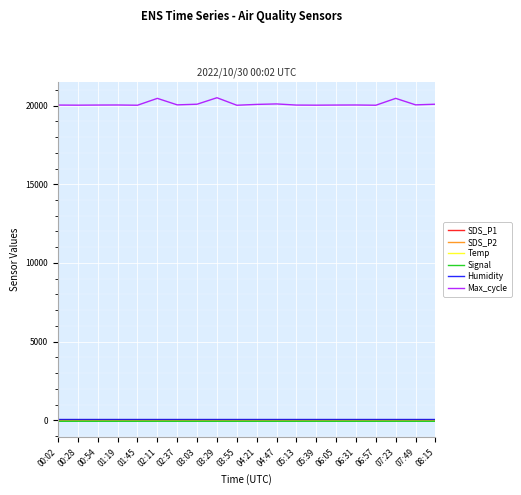

Is the value of SDS_P1 at 01:19 greater than the value of Max_cycle at 05:13?

No